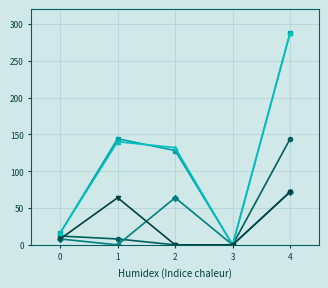

Does the chart display data point markers on the line(s)?

Yes